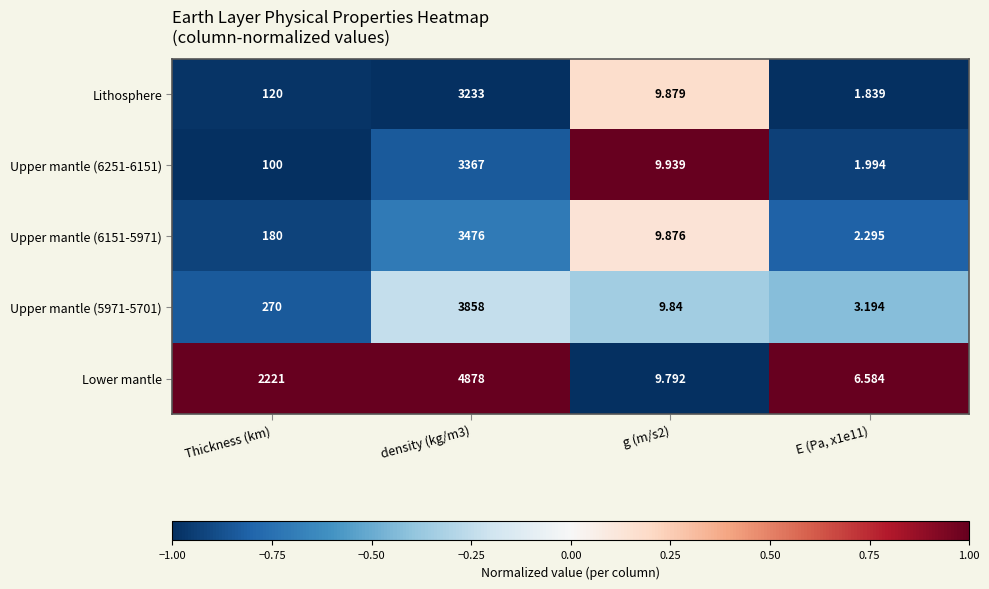

Is the value of Upper mantle (5971-5701) at E (Pa, x1e11) greater than the value of Lithosphere at Thickness (km)?

No